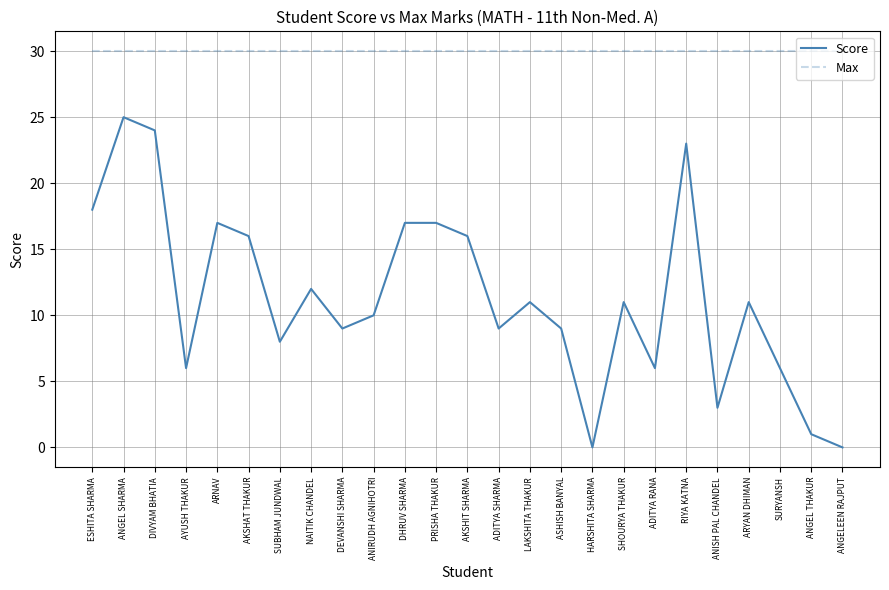

Rank the series by their maximum value, from highest to lowest.

Max, Score